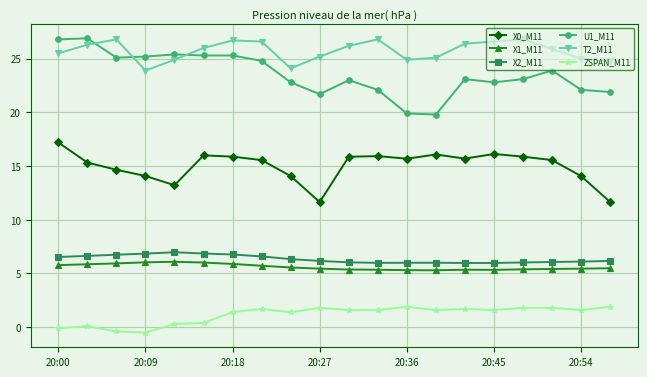

What is the value of the U1_M11 point at the 5th from the left?

25.4